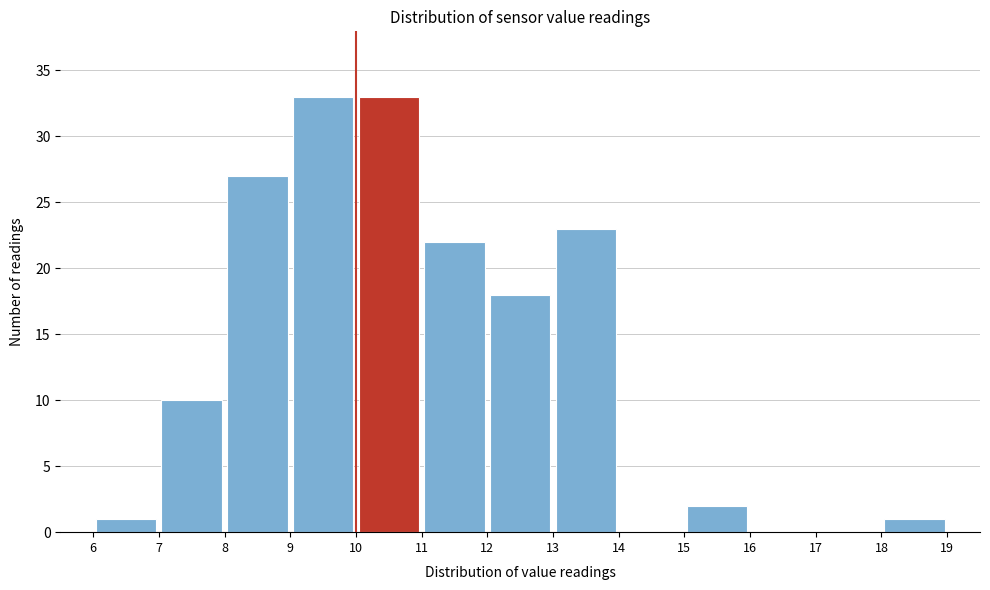

Reading left to right, list every bar in this chart as the range it spans on the x-axis followed by its height. The values are not printed on the chart, so give them approximately, as read against the axis.

6 to 7: 1
7 to 8: 10
8 to 9: 27
9 to 10: 33
10 to 11: 33
11 to 12: 22
12 to 13: 18
13 to 14: 23
14 to 15: 0
15 to 16: 2
16 to 17: 0
17 to 18: 0
18 to 19: 1